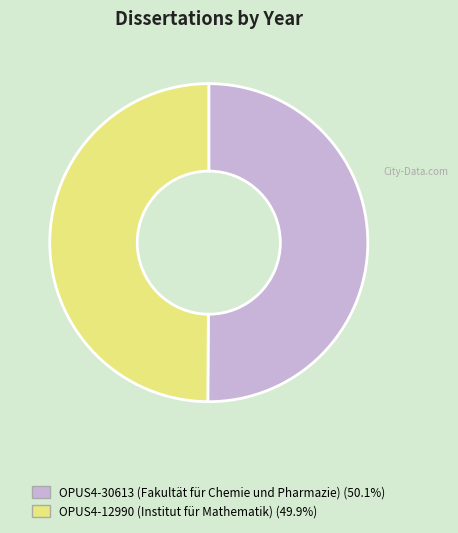

What is the ratio of the value at OPUS4-12990 (Institut für Mathematik) to the value at OPUS4-30613 (Fakultät für Chemie und Pharmazie)?

1.0